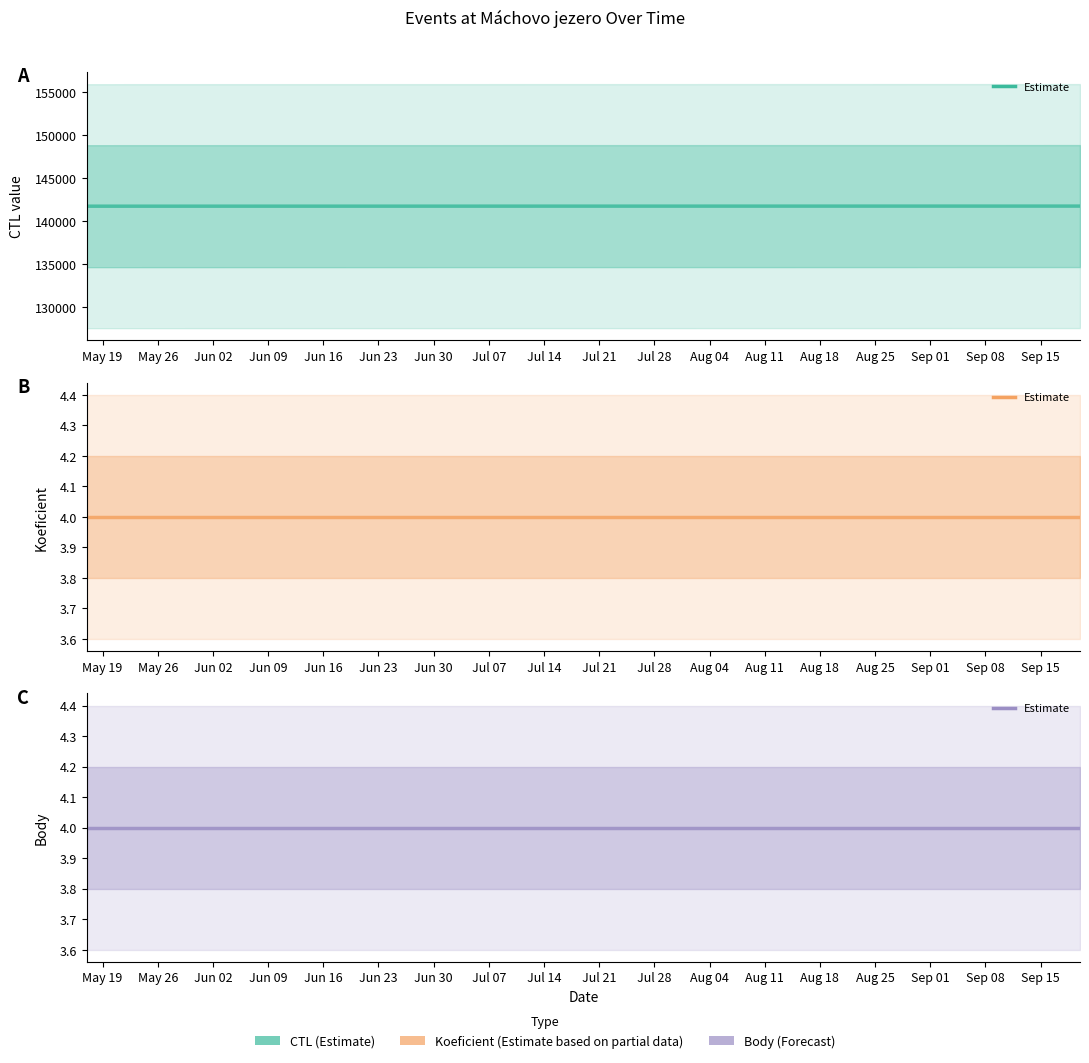

Which has a higher value, May 26 or May 19?

May 26